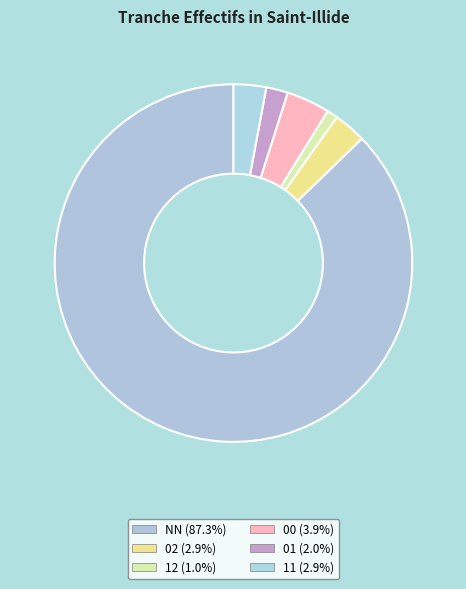

How many segments does this pie chart have?

6